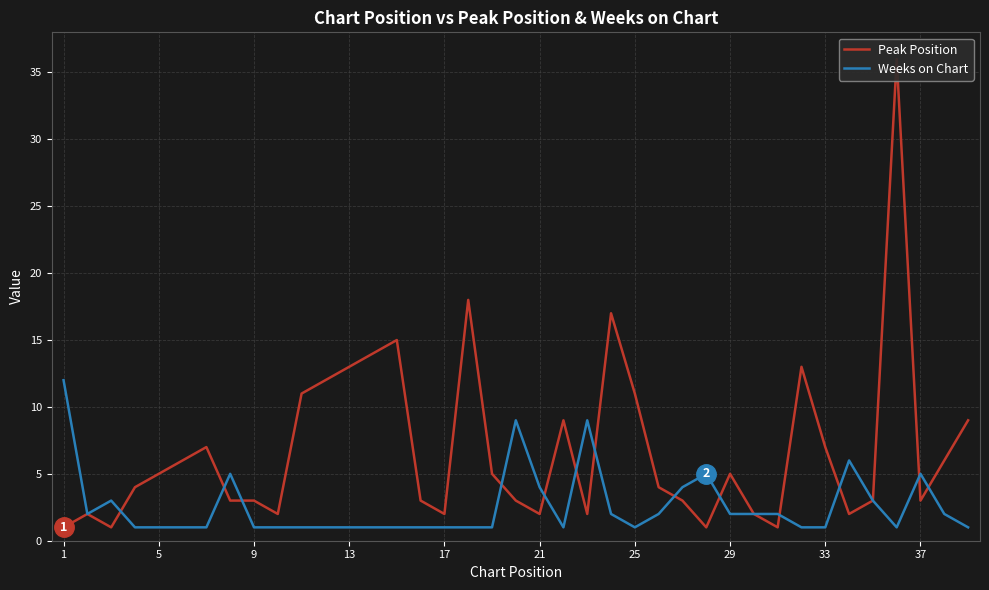

What are all the series names shown in the legend?

Peak Position, Weeks on Chart